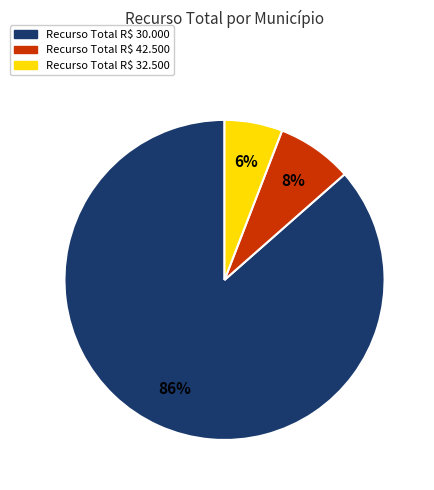

Is it true that Recurso Total R$ 42.500 is 16% of the pie?

False